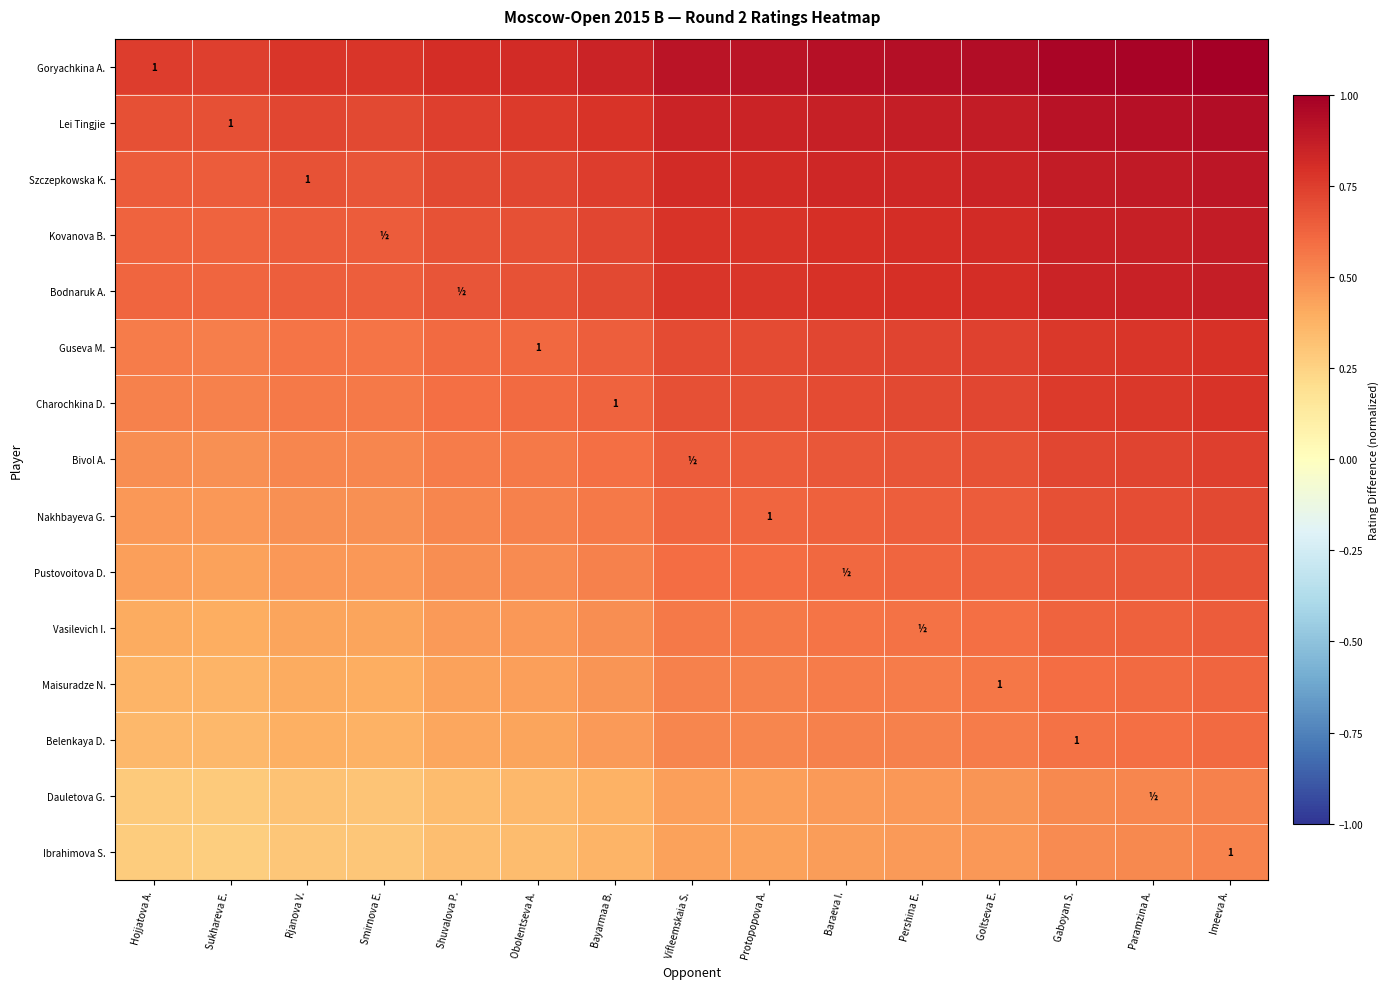

The Kovanova B. series shows 0.3 at Pershina E.. True or false?

False